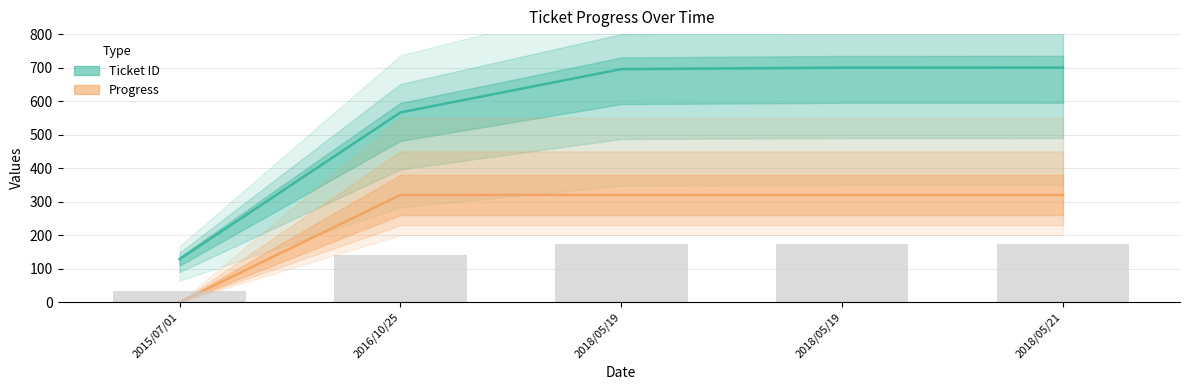

Does the chart contain any negative values?

No